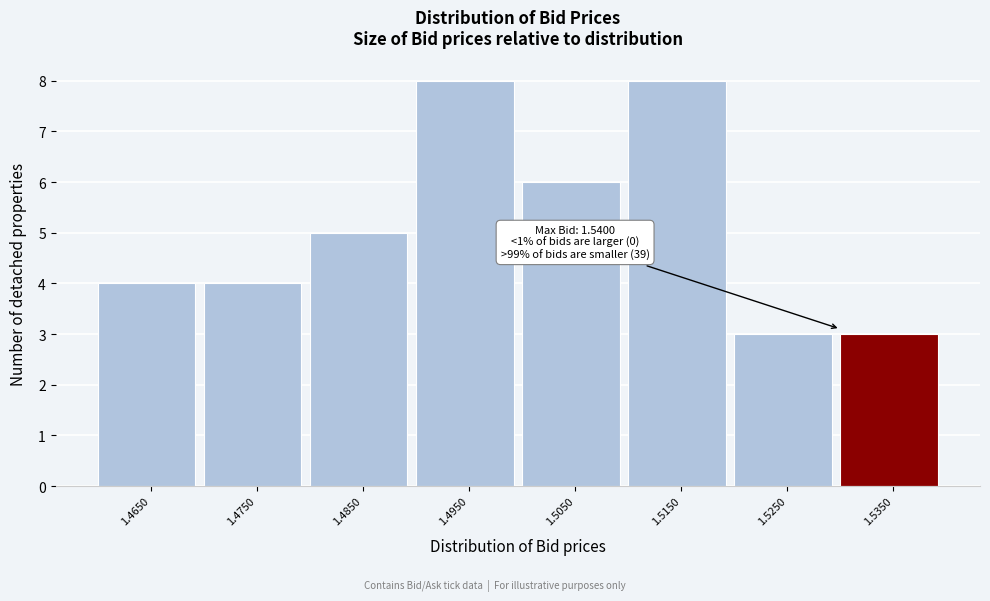

Reading left to right, transcribe all the data shown in this chart.

4	4	5	8	6	8	3	3